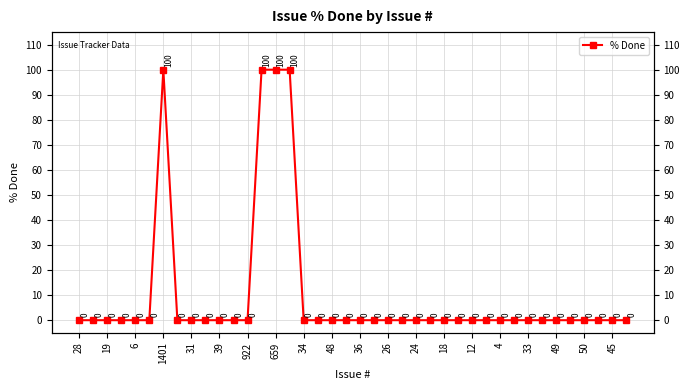

How many series are shown in this chart?

1